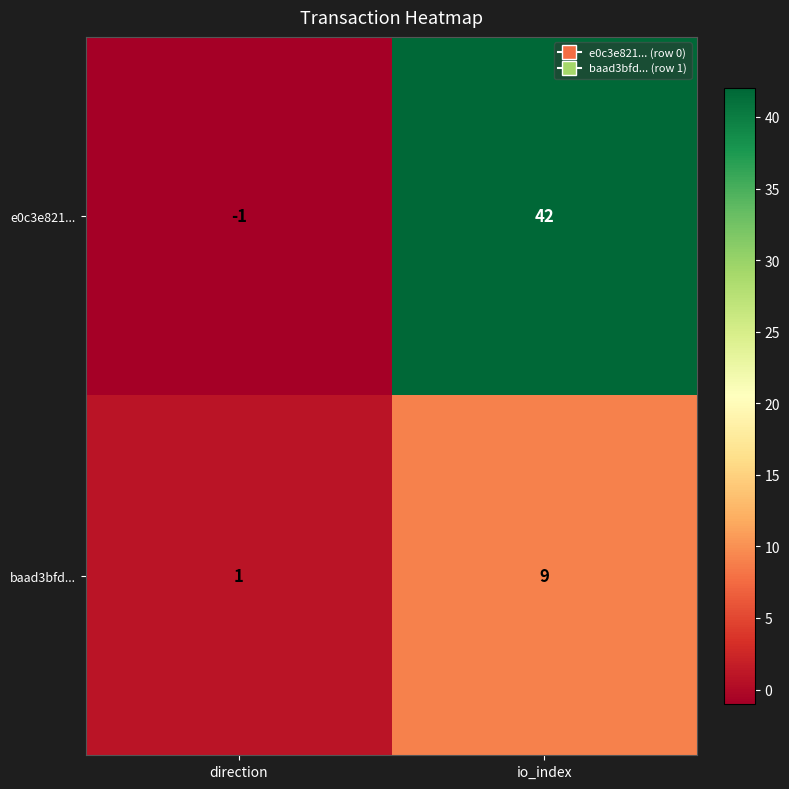

At how many categories does at least one series exceed 19?

1